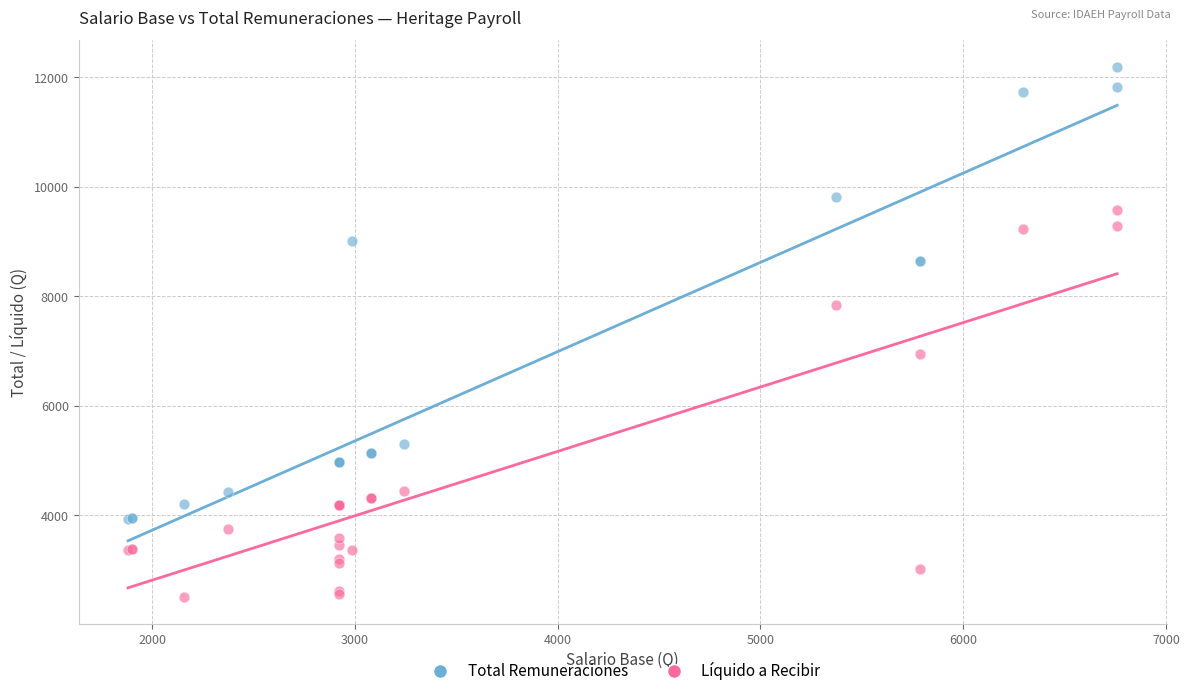

In the Líquido a Recibir series, what Y value is closest to 6044?

6944.8